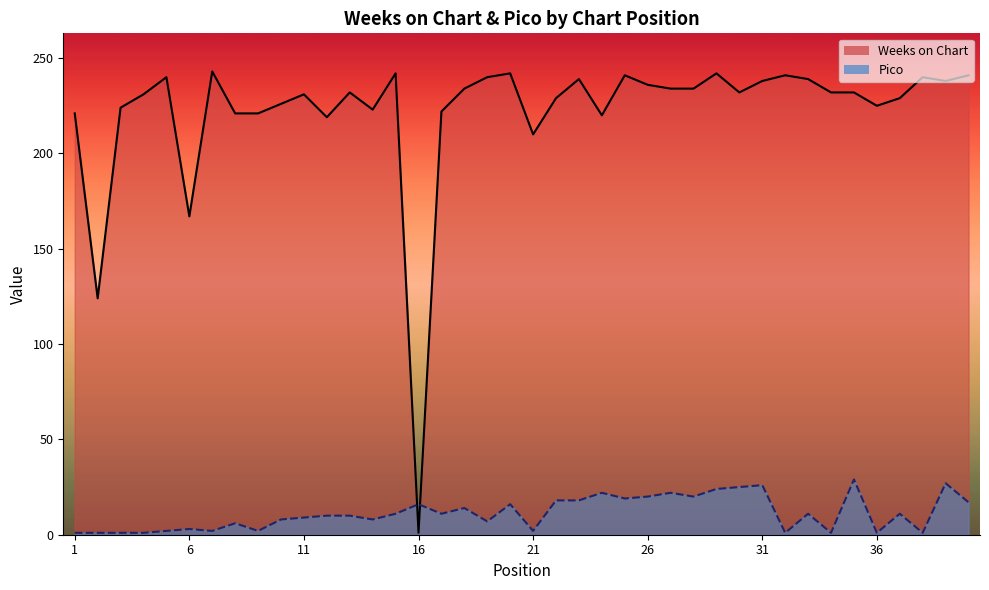

Where is the first local minimum for Pico?

7